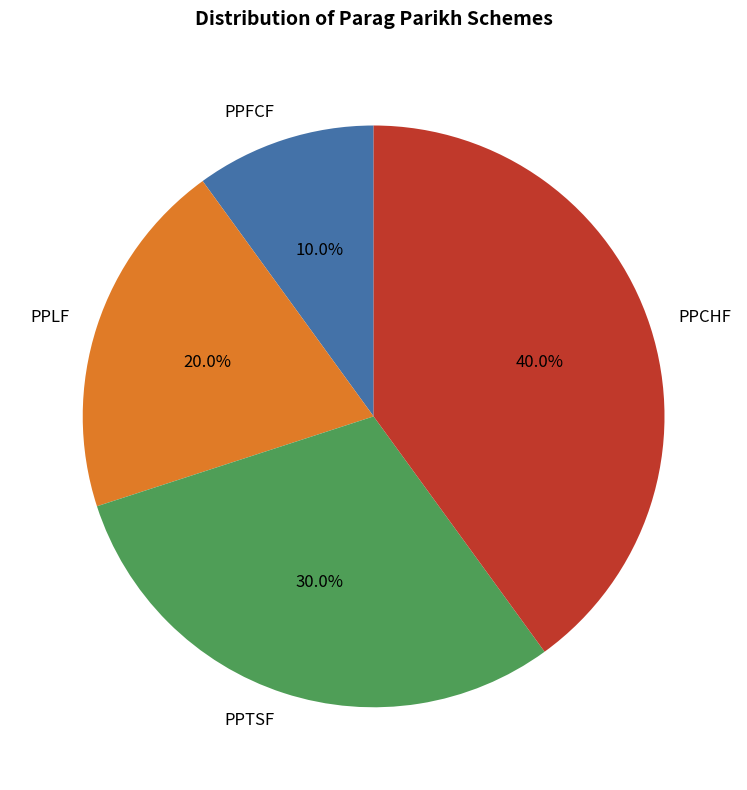

Combined, do PPLF and PPCHF account for over 50%?

Yes